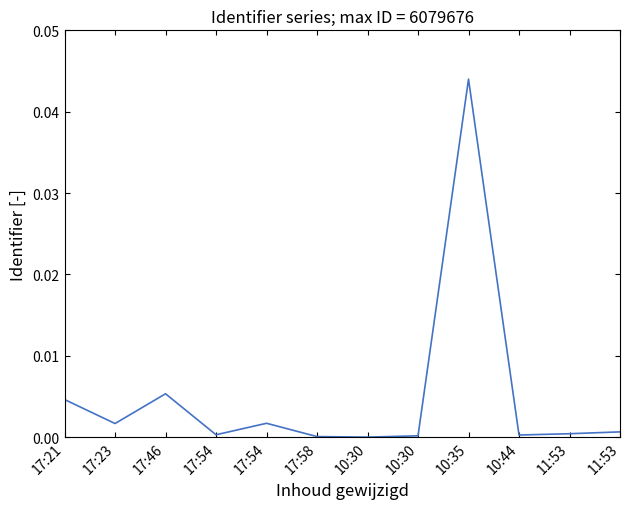

How many lines are shown in the chart?

1